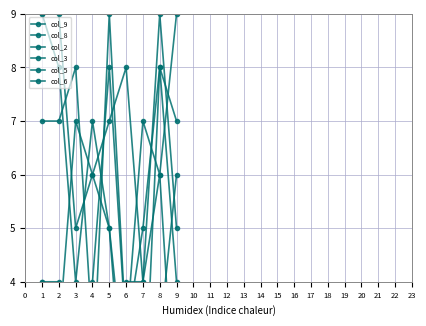

What is the total value across all series at 9?

32